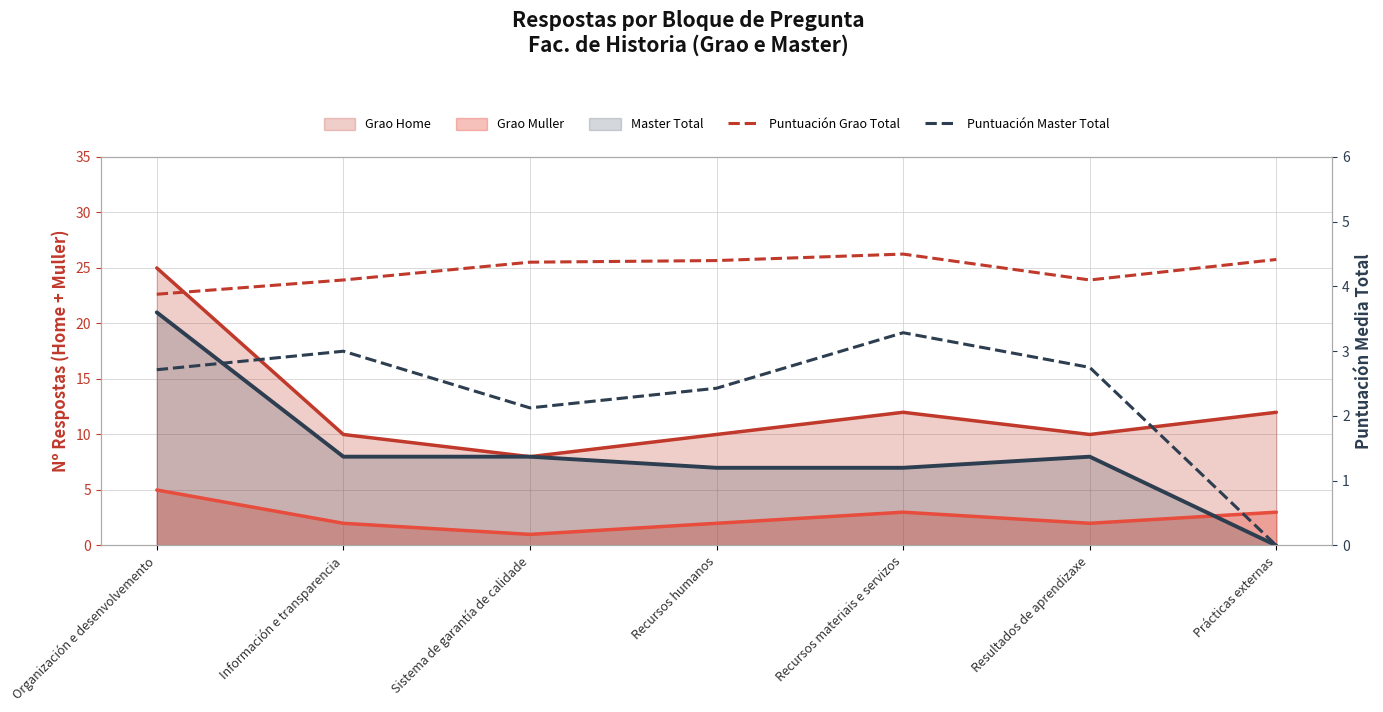

Rank the categories by Puntuación Master Total value from lowest to highest.

Prácticas externas, Sistema de garantía de calidade, Recursos humanos, Organización e desenvolvemento, Resultados de aprendizaxe, Información e transparencia, Recursos materiais e servizos